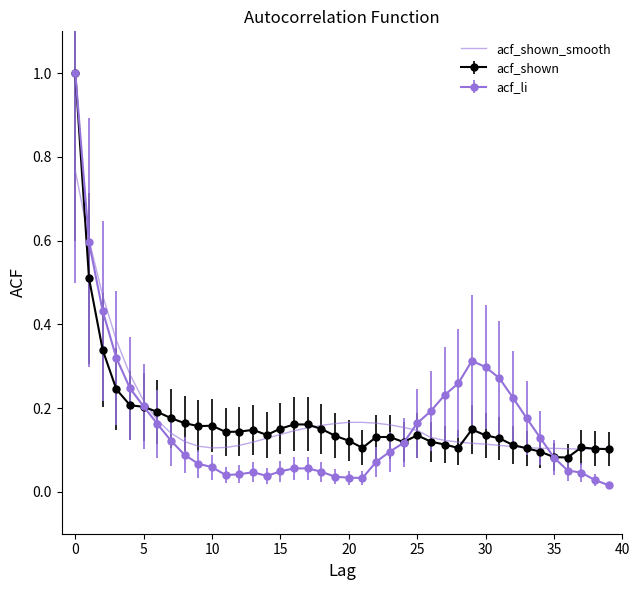

What is the greatest value displayed?

1.0